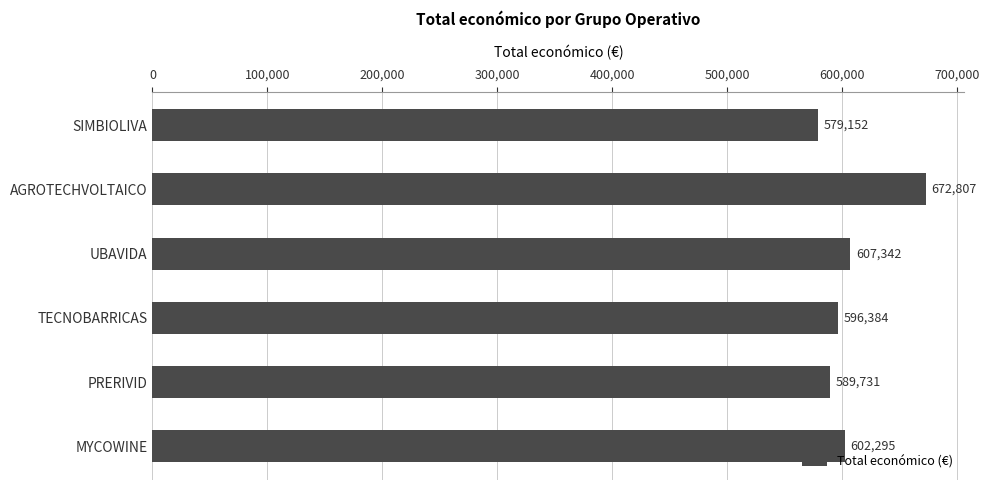

List the labels in order of value, largest first.

AGROTECHVOLTAICO, UBAVIDA, MYCOWINE, TECNOBARRICAS, PRERIVID, SIMBIOLIVA